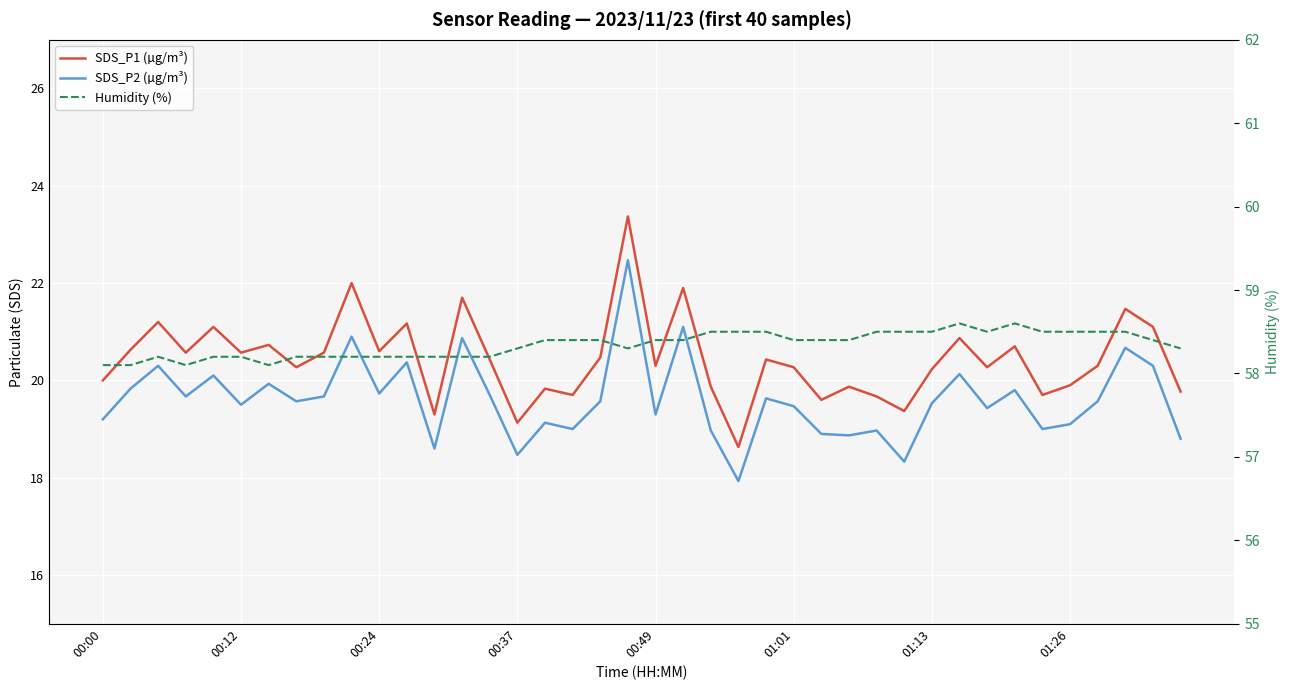

Between 14 and 38, which series saw the biggest shift?

SDS_P1 (µg/m³)